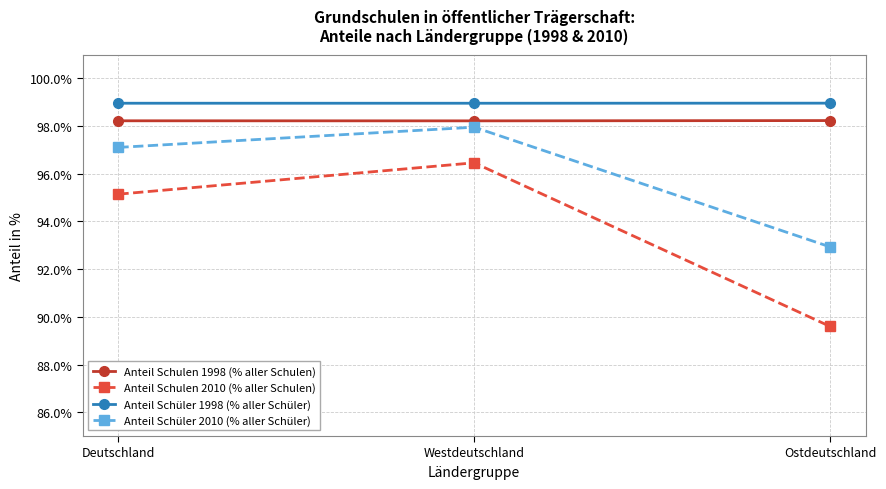

Between Deutschland and Ostdeutschland, which series saw the biggest shift?

Anteil Schulen 2010 (% aller Schulen)